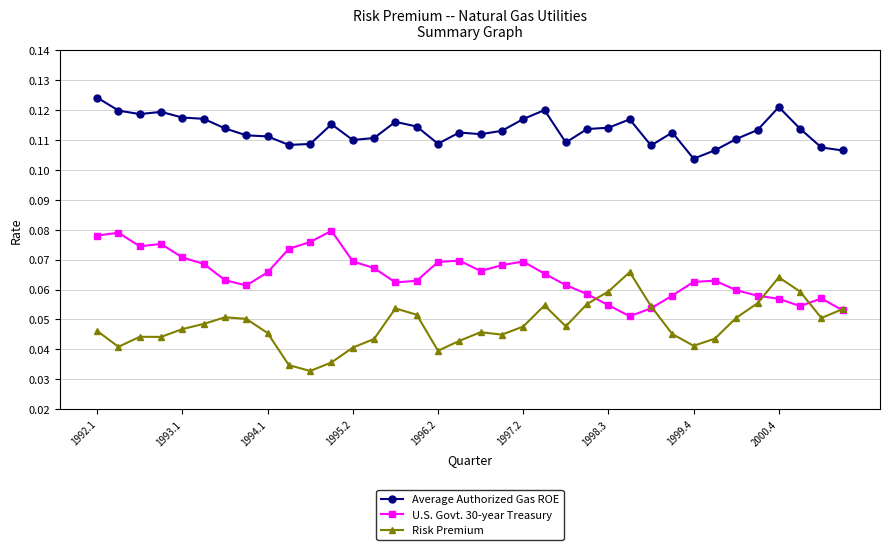

Count the U.S. Govt. 30-year Treasury values in the range 0 to 1.

36